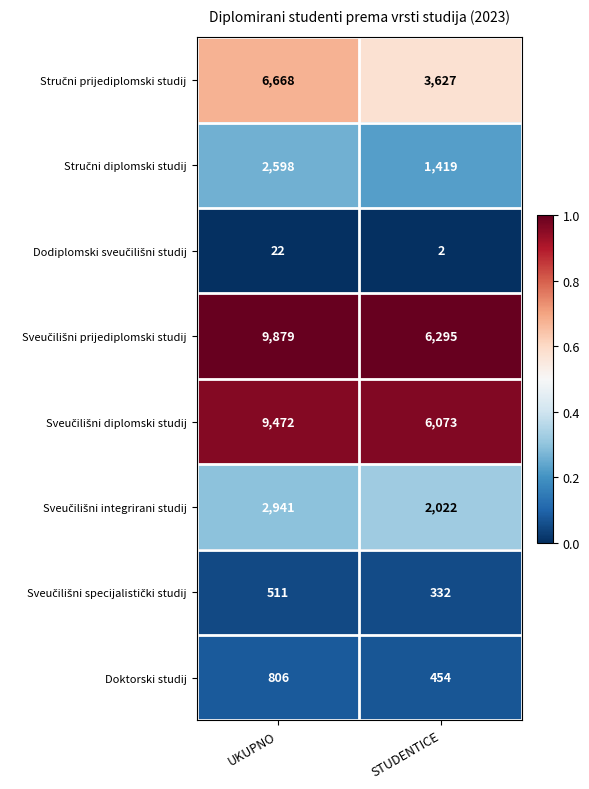

The value of Doktorski studij at STUDENTICE is 655. True or false?

False